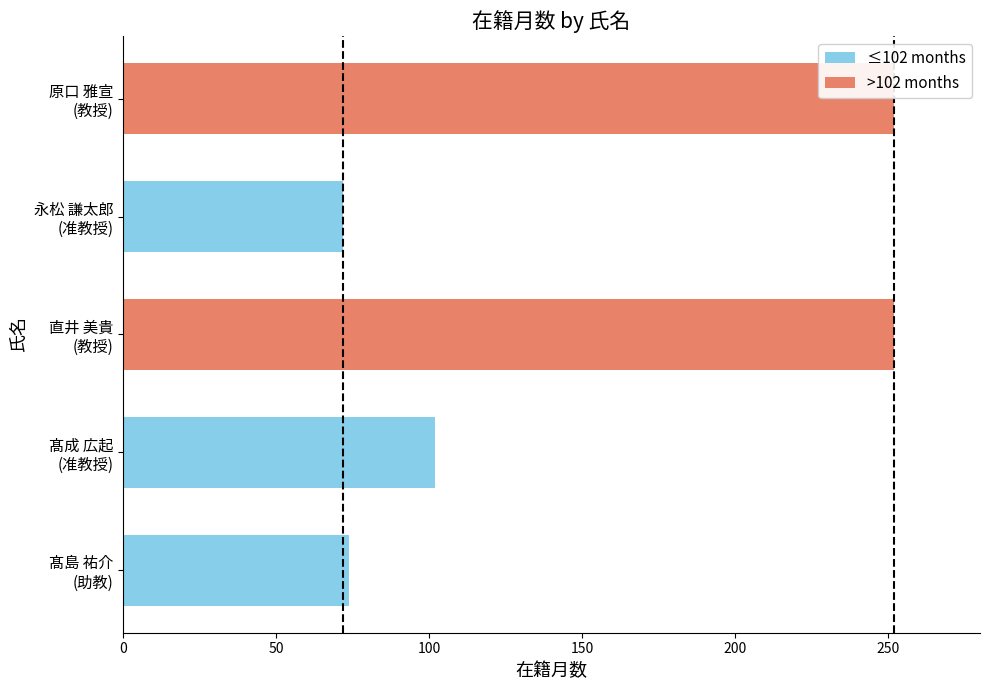

Reading right to left, what are all the values shown in this chart?

252	72	252	102	74